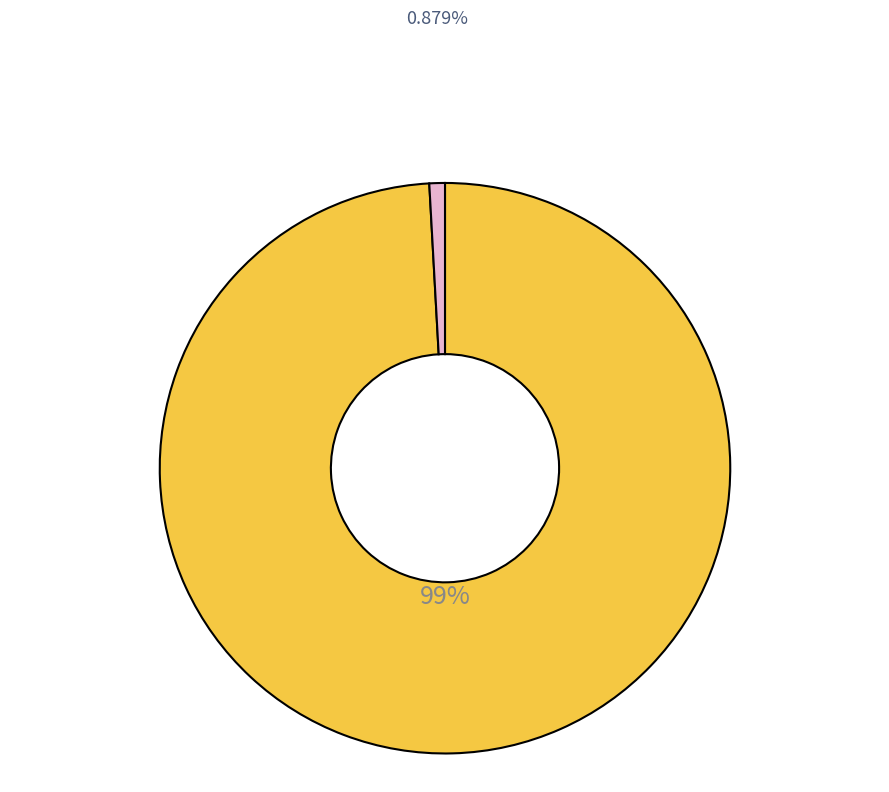

Is there a majority slice in this chart?

Yes